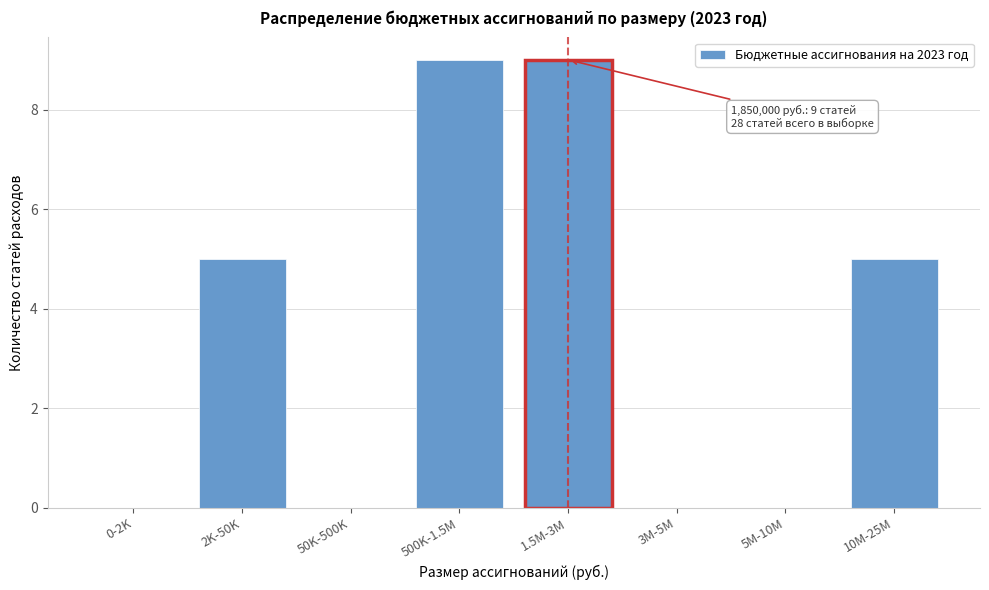

Reading left to right, extract all data points from this chart.

0-2K=0	2K-50K=5	50K-500K=0	500K-1.5M=9	1.5M-3M=9	3M-5M=0	5M-10M=0	10M-25M=5